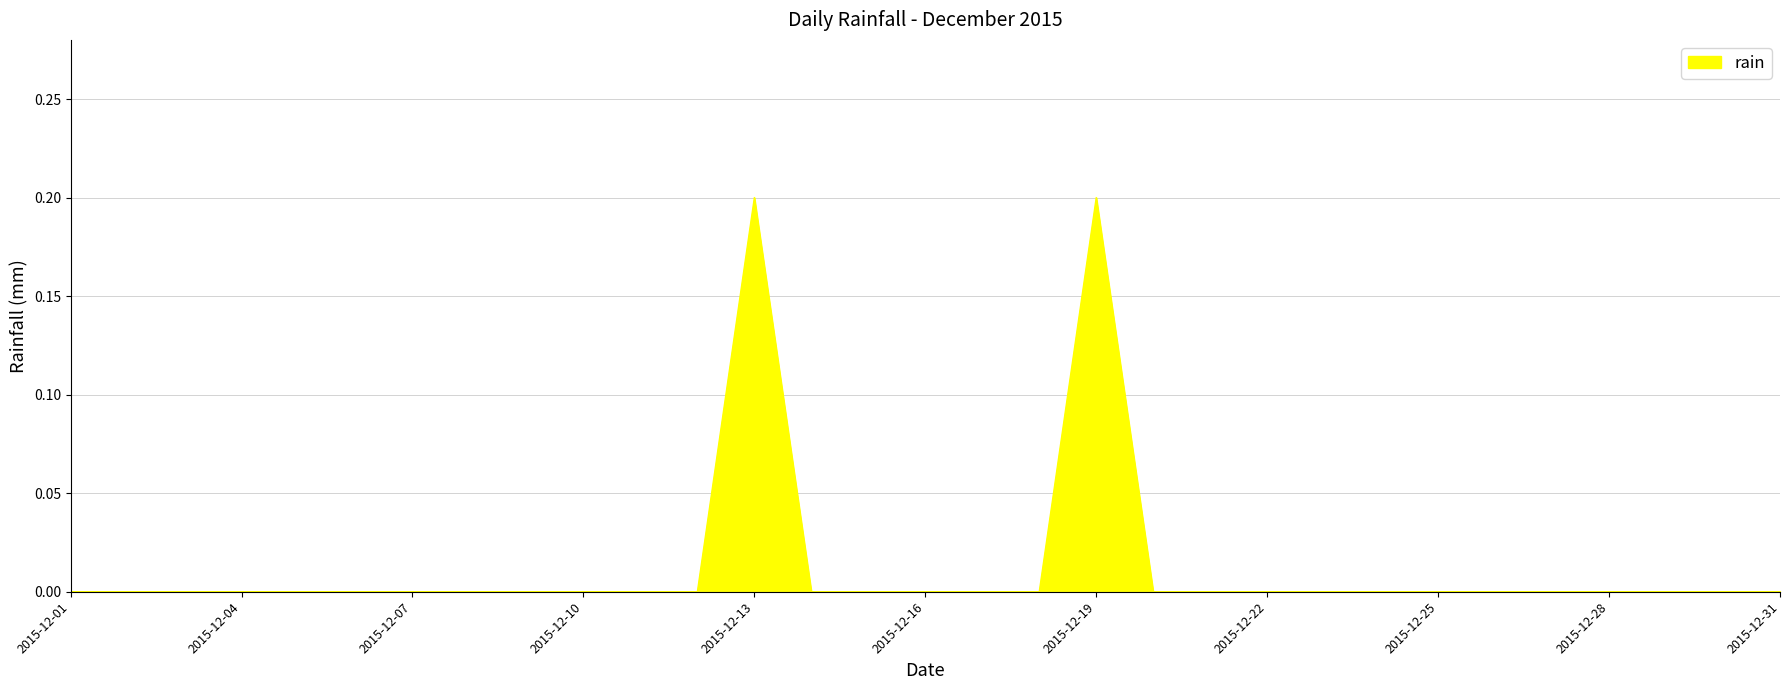

How many lines are shown in the chart?

1